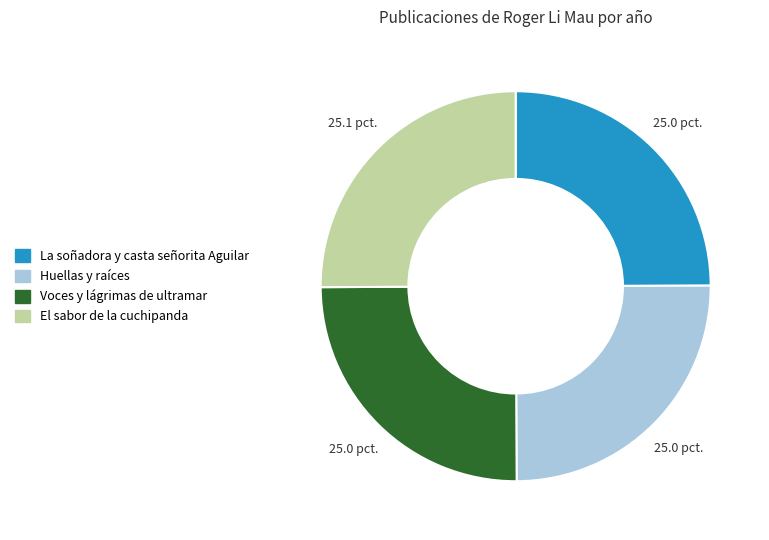

How many segments does this pie chart have?

4